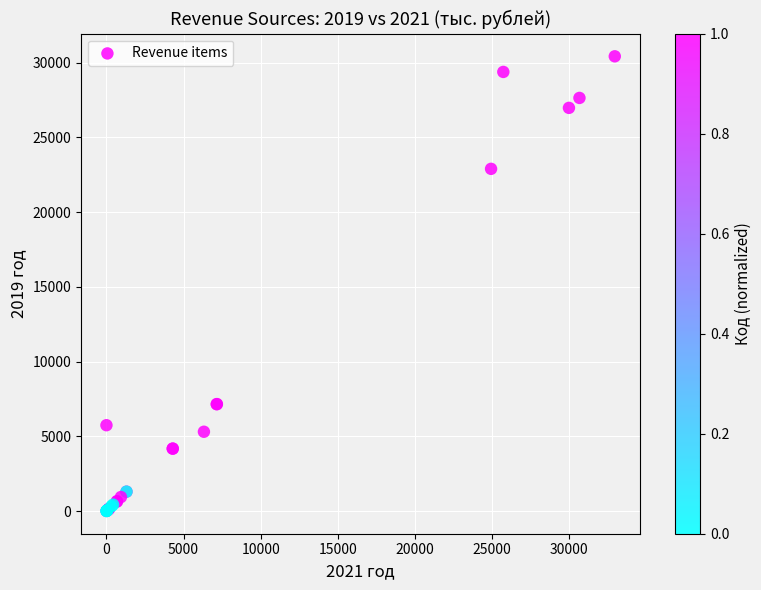

What Y value in the scatter plot is closest to 15214?

22896.0